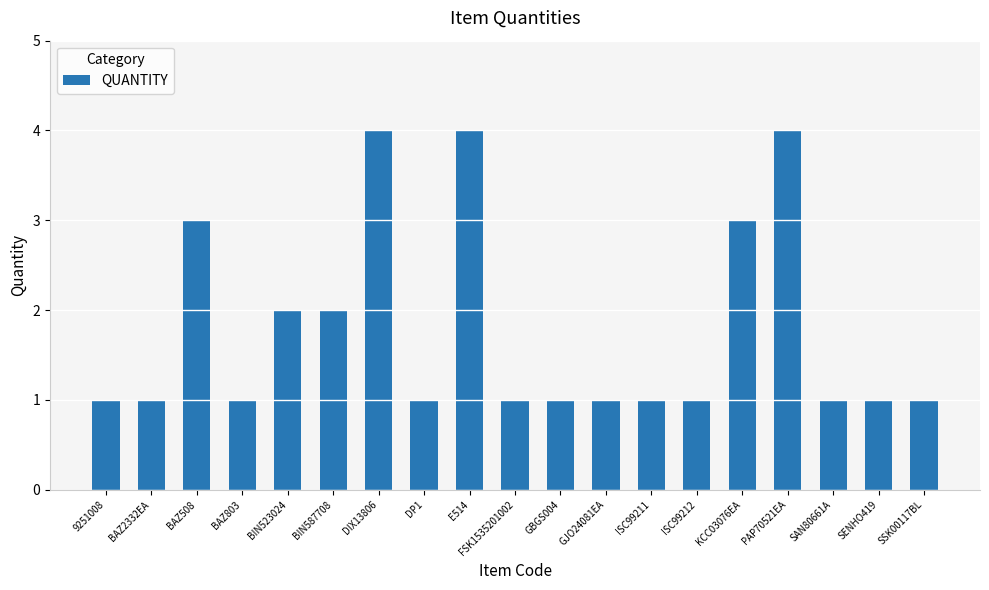

Reading left to right, list all the values displayed in this chart.

1	1	3	1	2	2	4	1	4	1	1	1	1	1	3	4	1	1	1